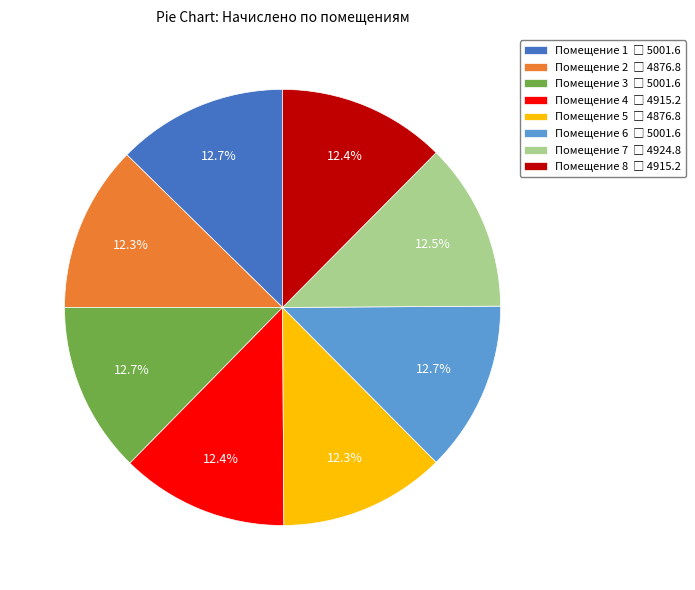

How many slices are in this pie chart?

8